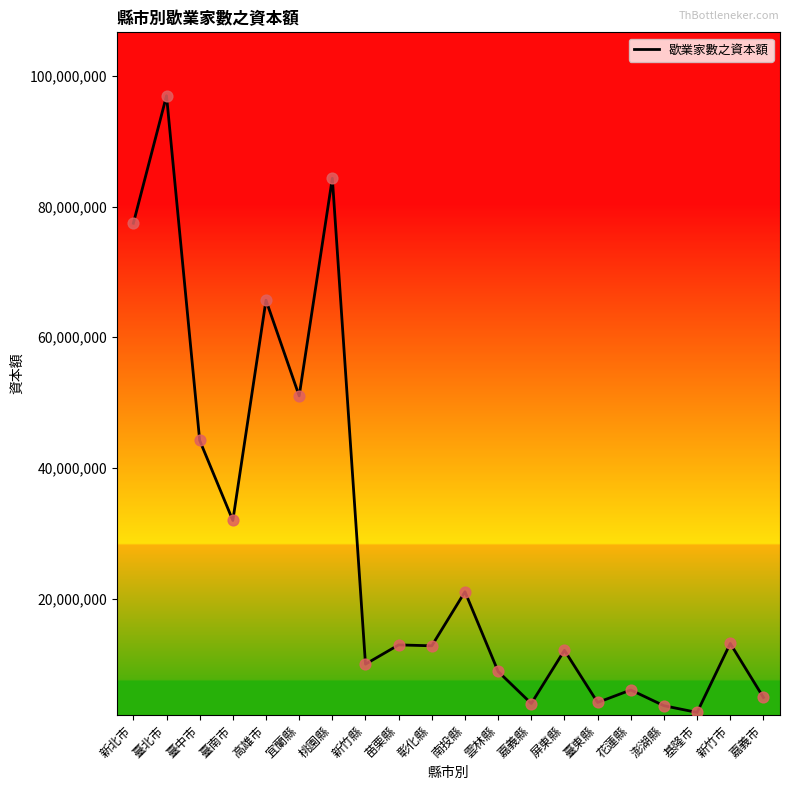

Approximately how many times larger is the value at 嘉義市 compared to 南投縣?

0.2